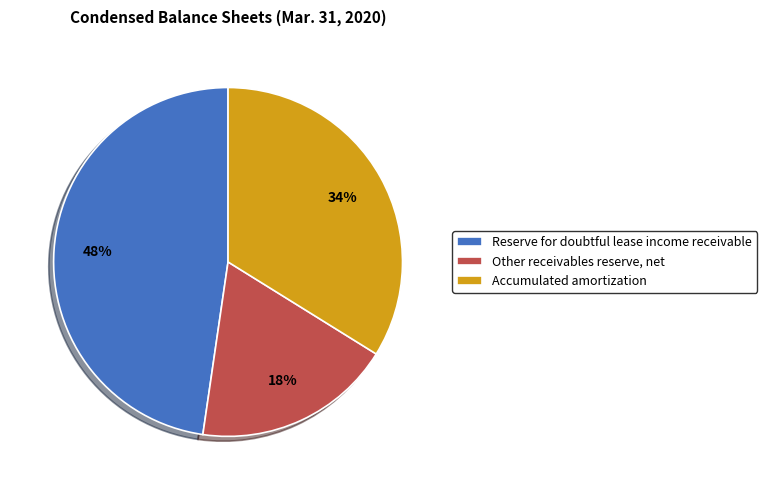

Does Accumulated amortization represent more than half of the total?

No